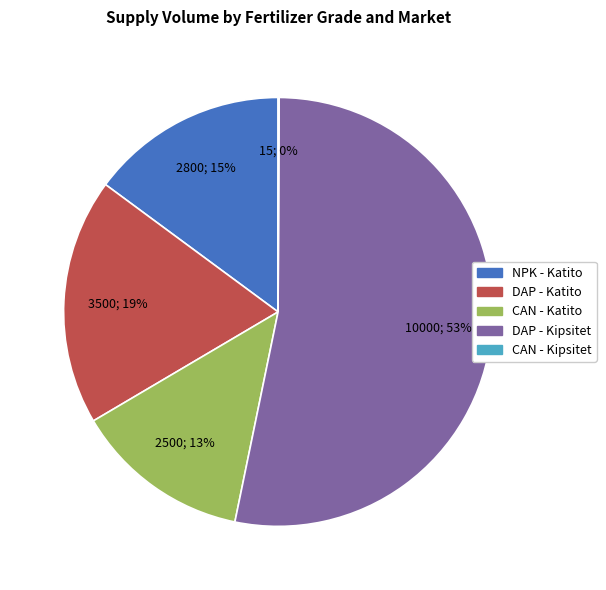

Is the sum of NPK - Katito and DAP - Katito greater than half?

No